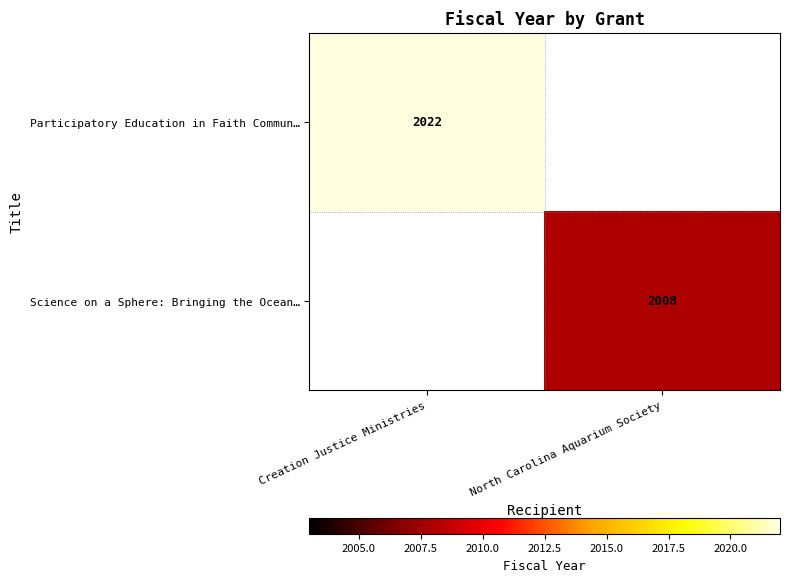

True or false: Science on a Sphere: Bringing the Ocean… has a value of 3357 at North Carolina Aquarium Society.

False